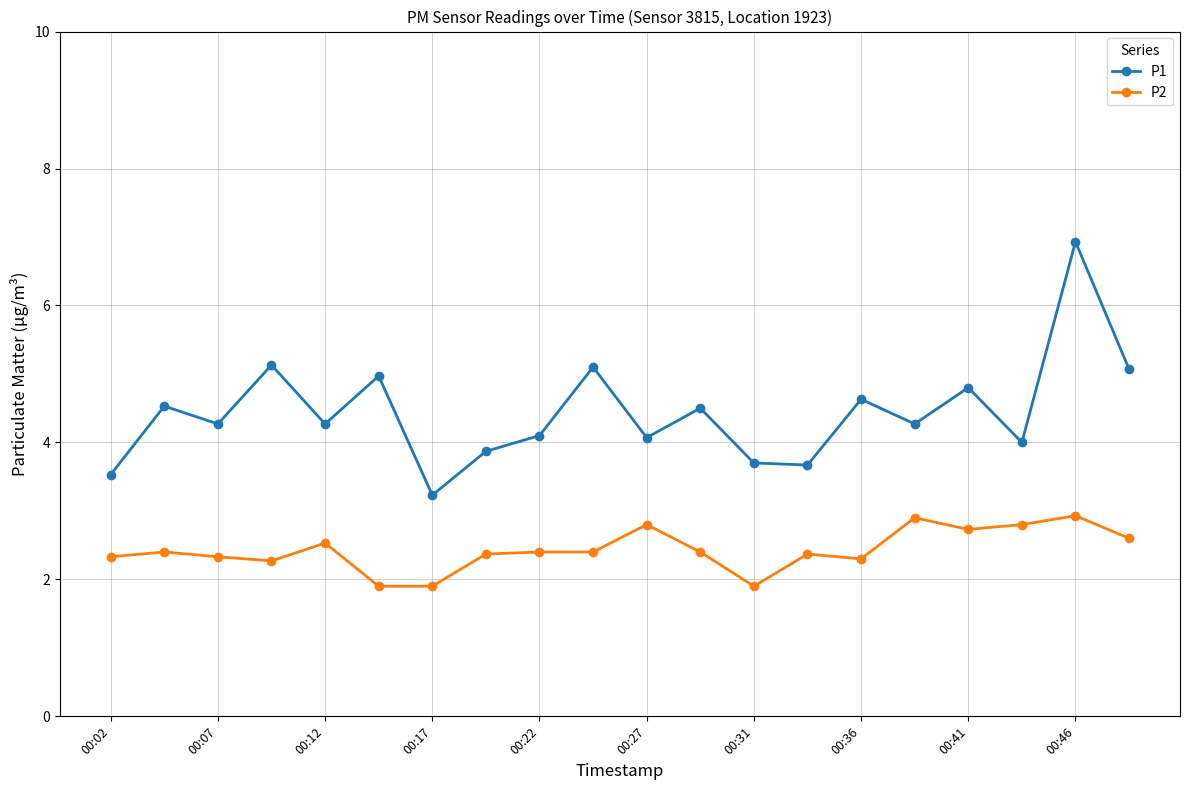

How many interior local valleys does the P1 series have?

7